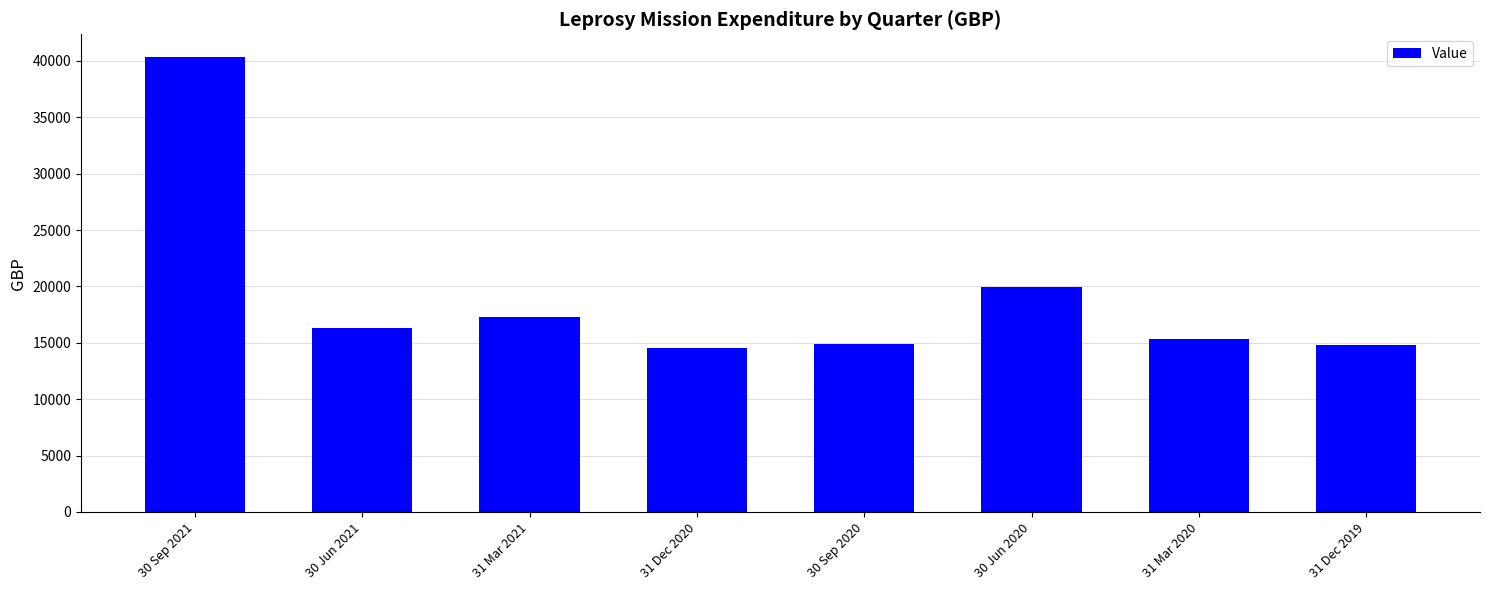

What is the smallest value displayed?

14549.6